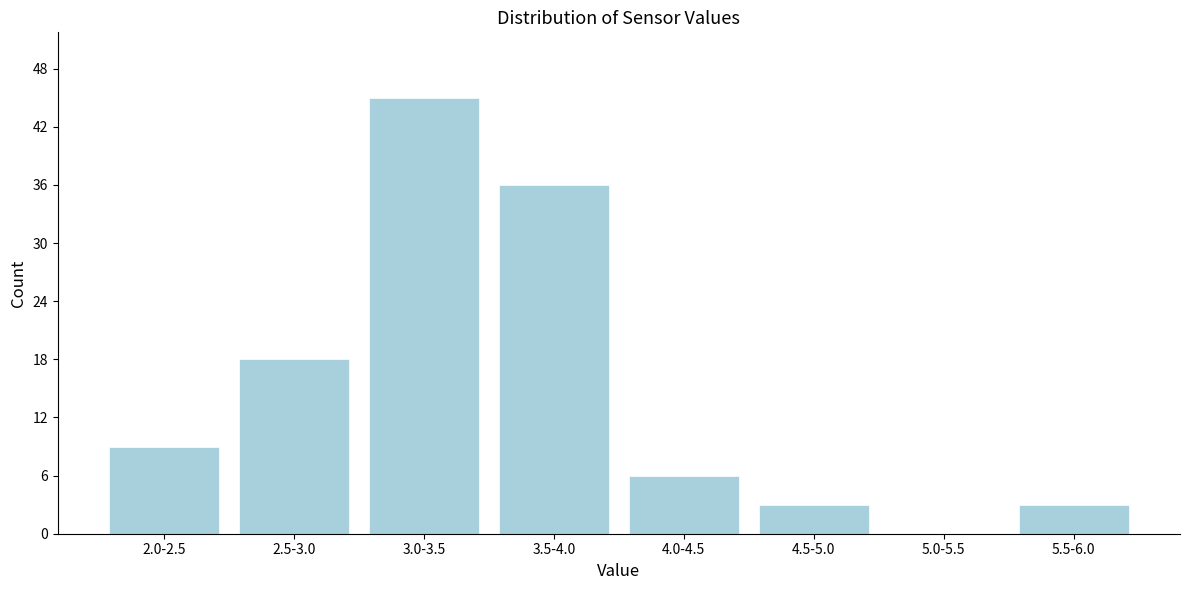

Reading left to right, transcribe all the data shown in this chart.

2.0-2.5=9	2.5-3.0=18	3.0-3.5=45	3.5-4.0=36	4.0-4.5=6	4.5-5.0=3	5.0-5.5=0	5.5-6.0=3